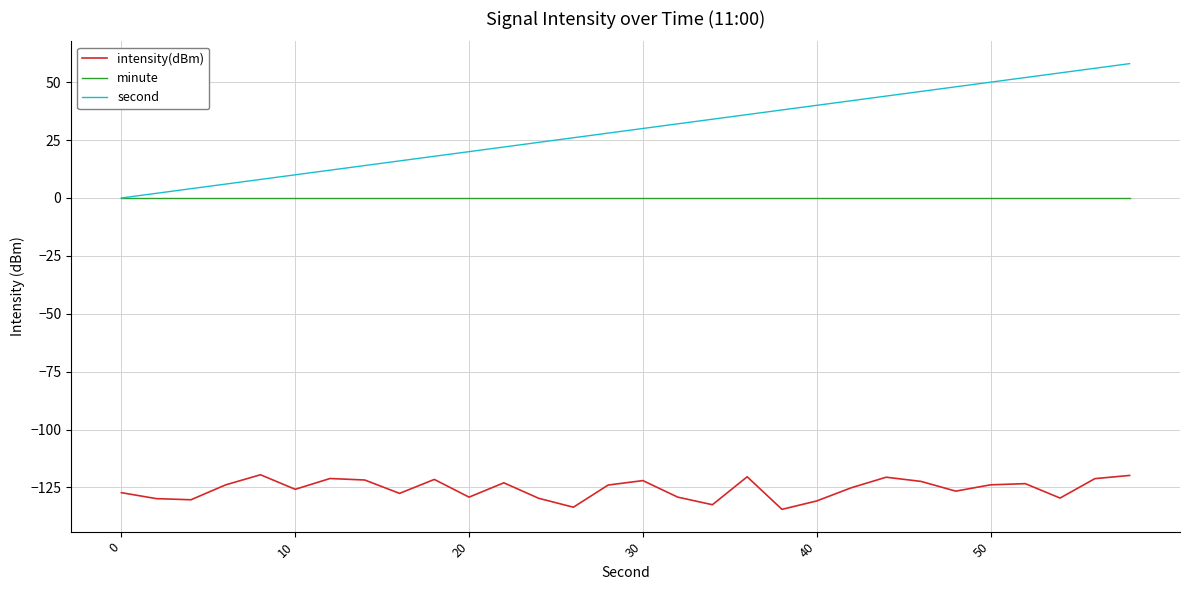

What is the smallest value displayed?

-134.5